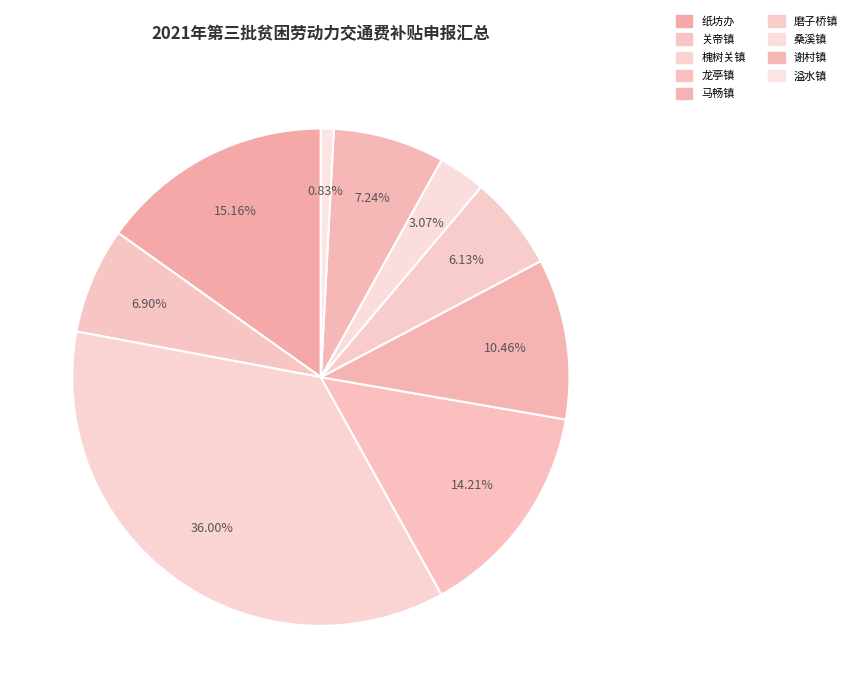

Is it true that 马畅镇 is 25% of the pie?

False